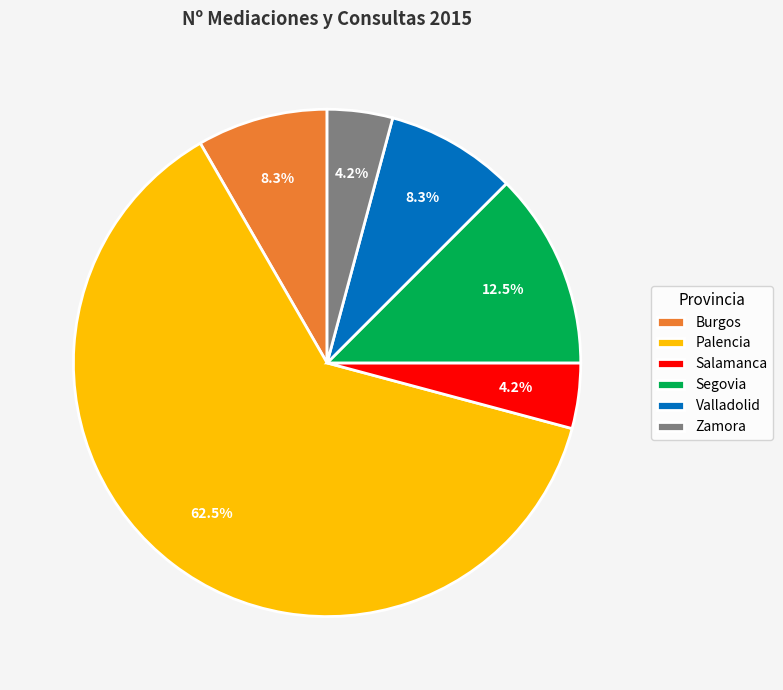

Does Palencia represent more than half of the total?

Yes